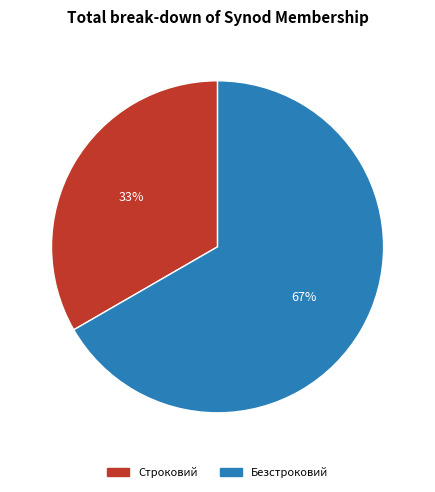

What is the smallest slice in the pie chart?

Строковий